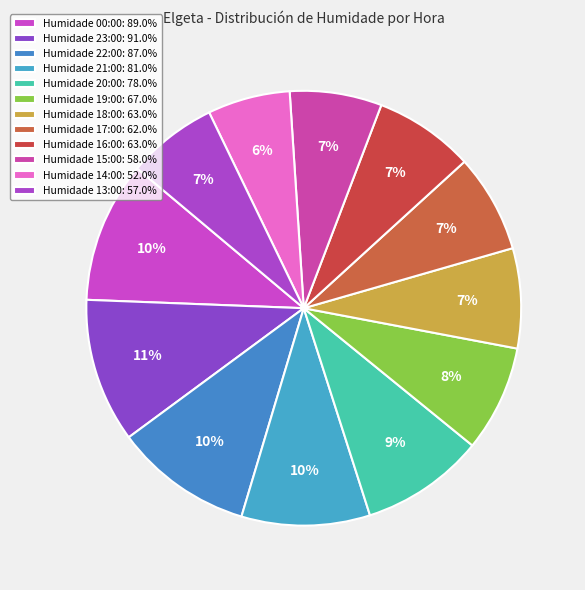

How many slices are in this pie chart?

12